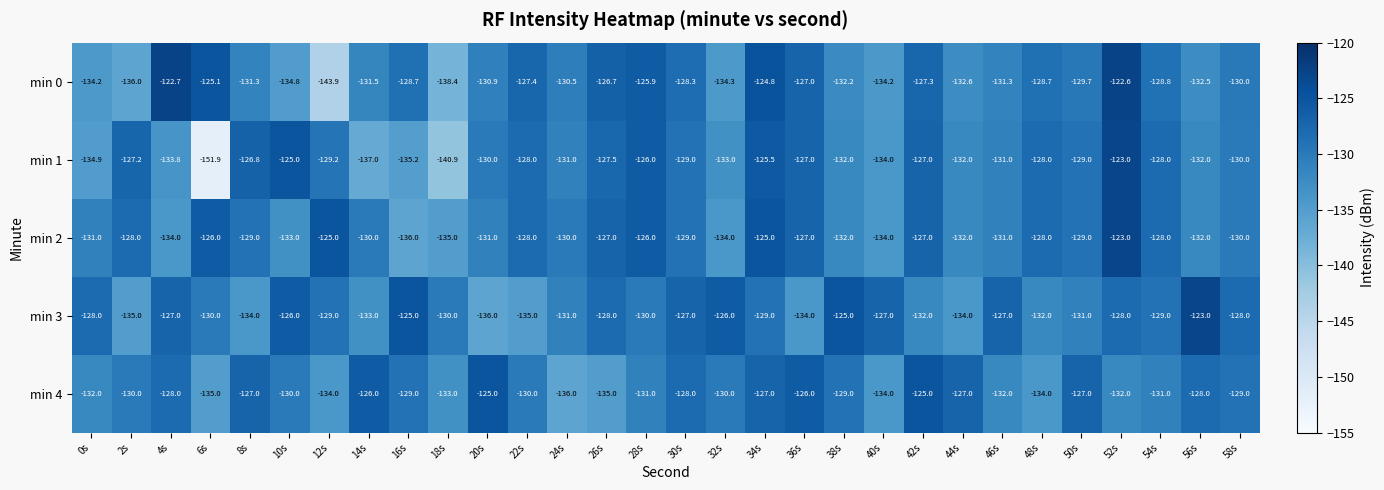

Is the value of min 4 at 26s greater than the value of min 3 at 12s?

No